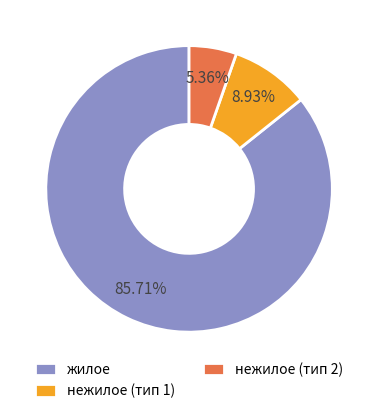

Which category accounts for the majority?

жилое